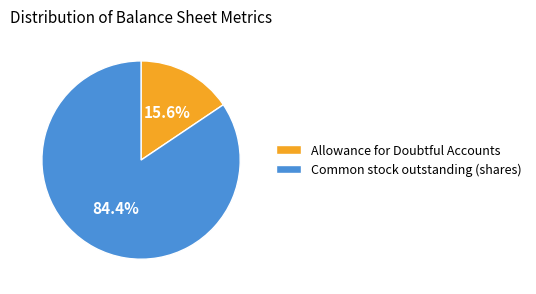

How much of the chart is everything except Allowance for Doubtful Accounts?

84.4%